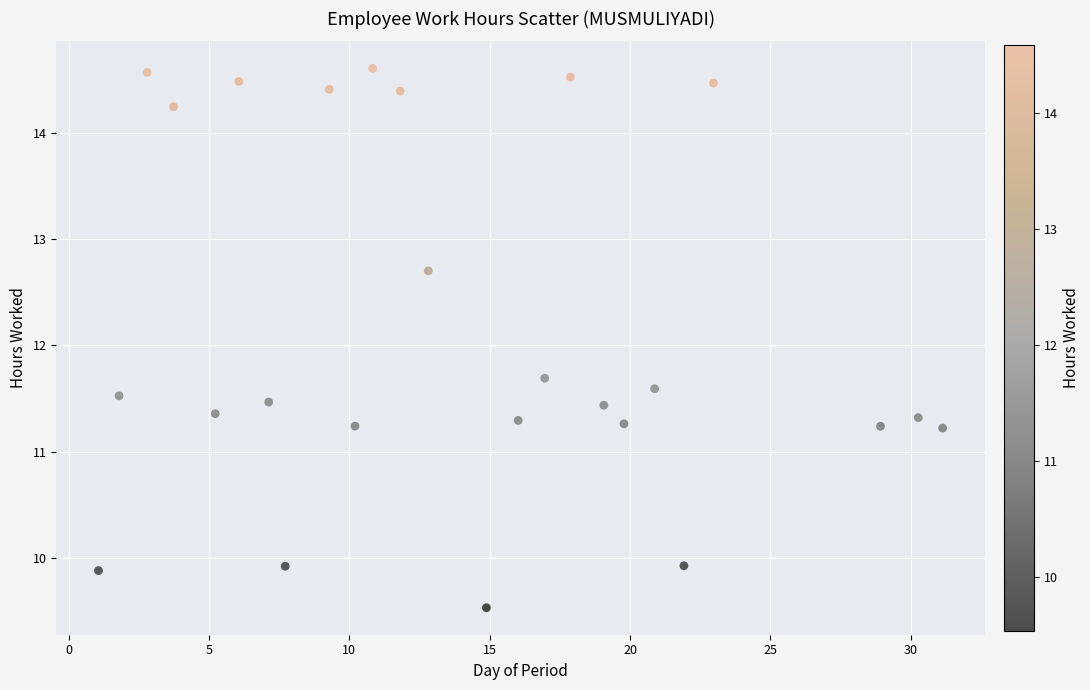

What is the range of Y values (max minus min)?

5.1